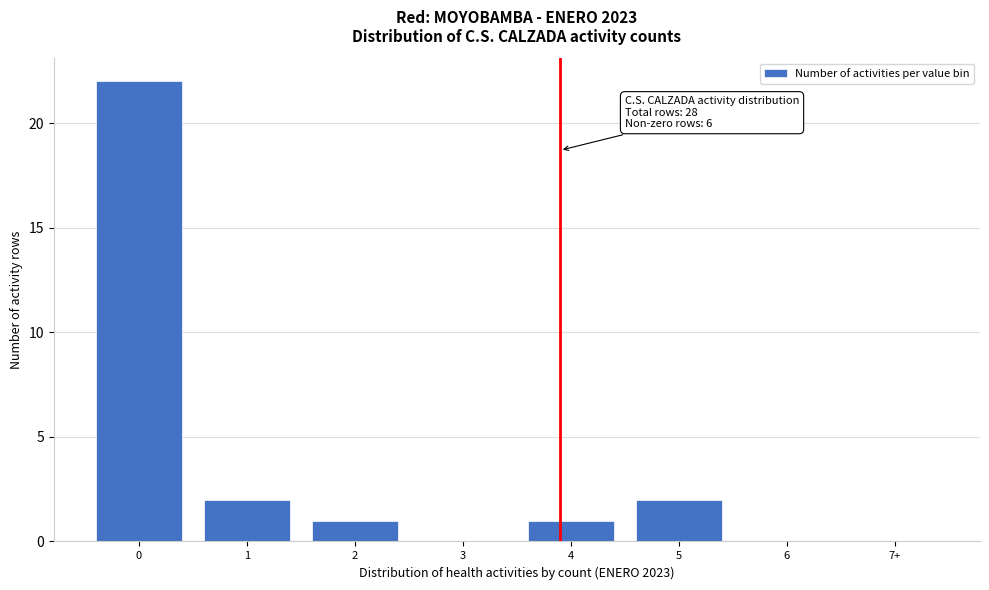

Reading left to right, list all the values displayed in this chart.

0=22	1=2	2=1	3=0	4=1	5=2	6=0	7+=0